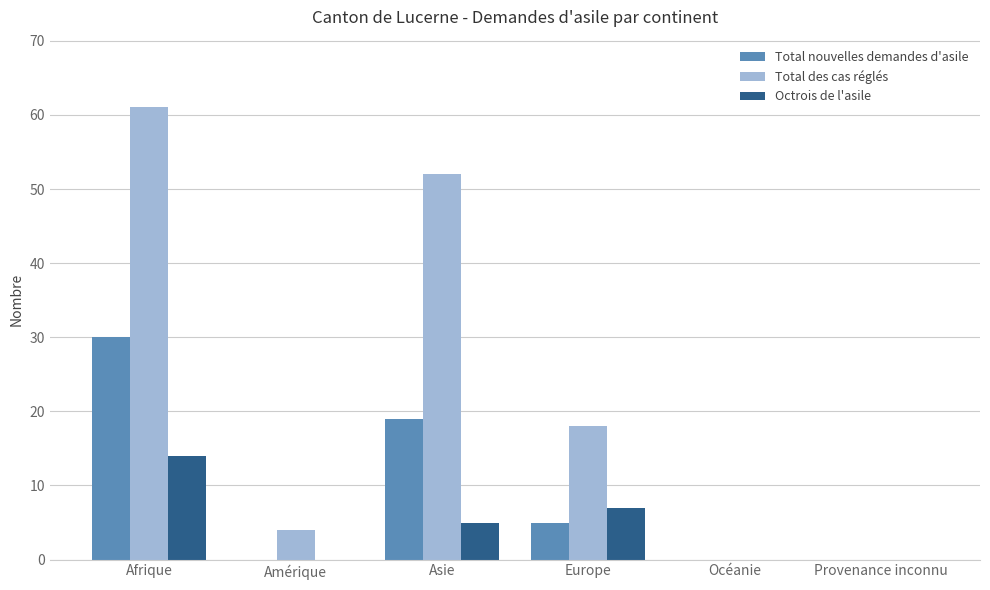

At which label is Total nouvelles demandes d'asile closest to 15?

Asie